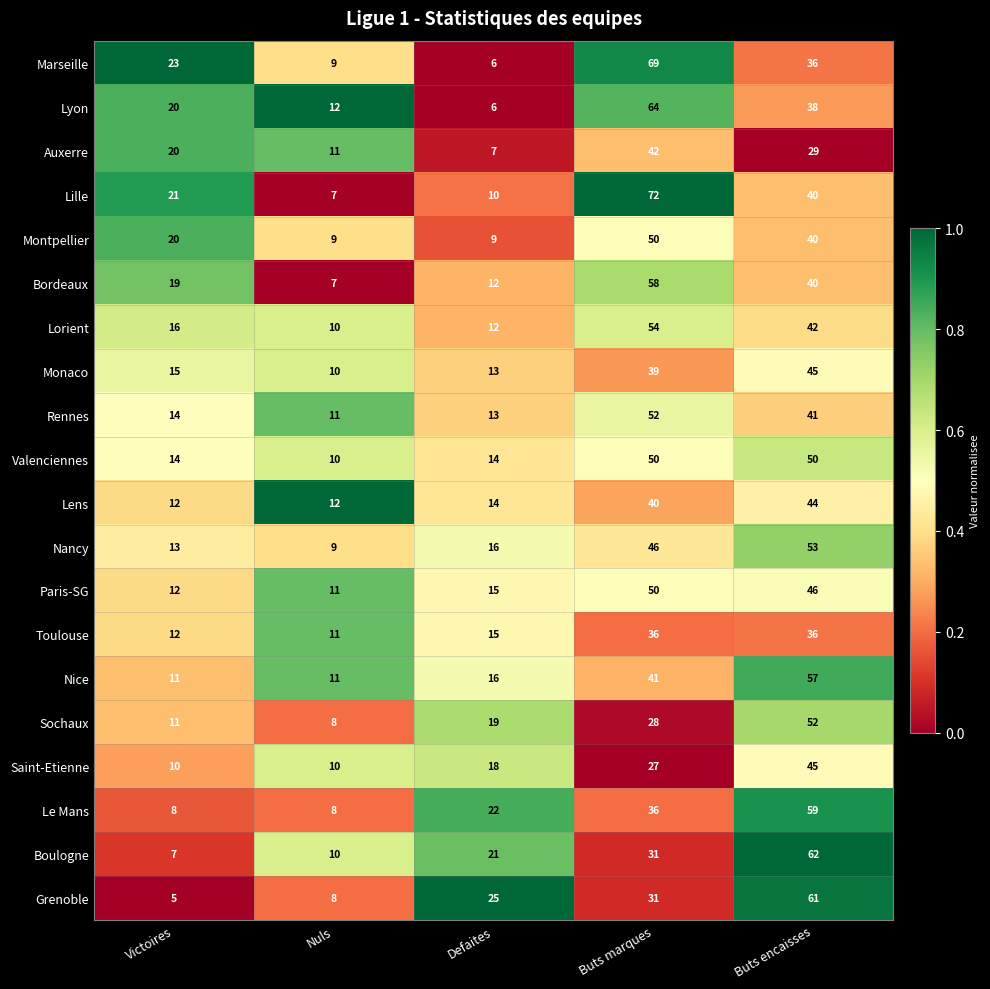

What value does the Saint-Etienne series have at Defaites?

18